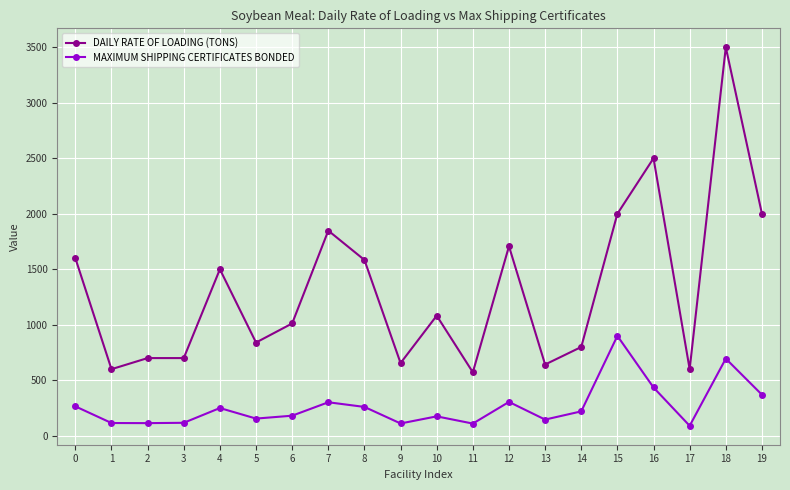

What is the difference between the maximum and minimum values in the MAXIMUM SHIPPING CERTIFICATES BONDED series?

810